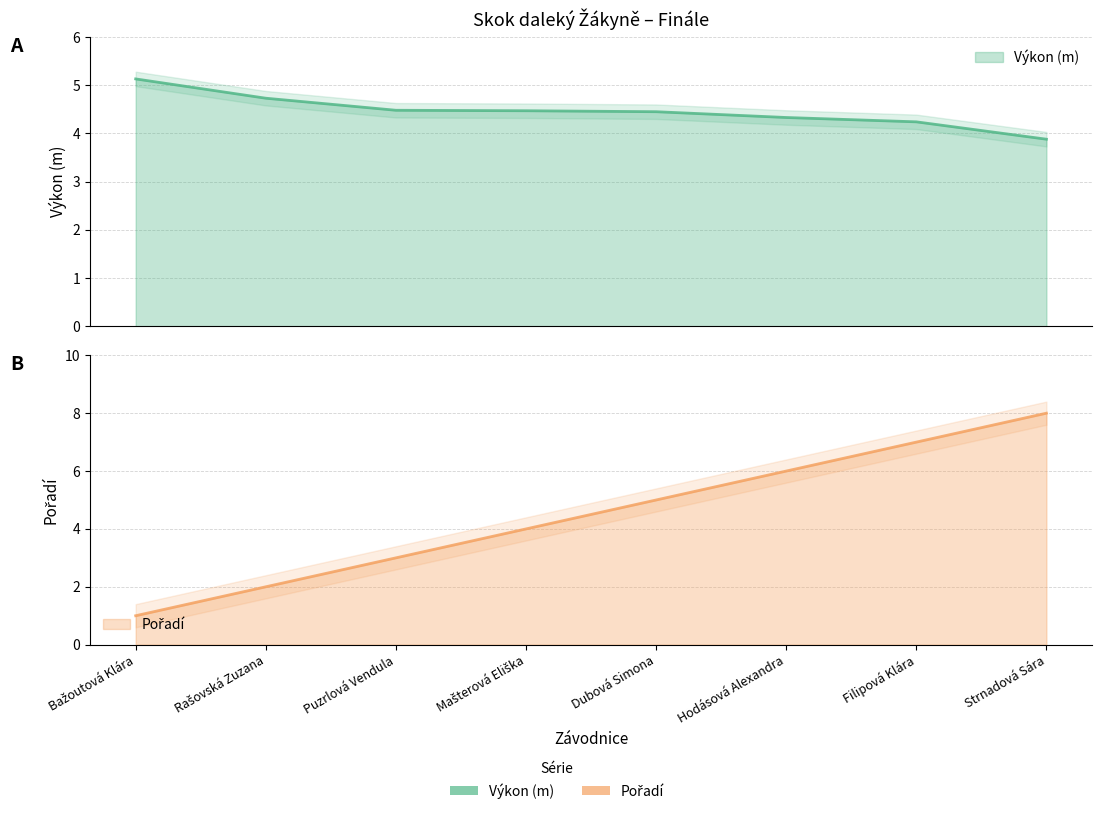

Rank the categories by Pořadí value from highest to lowest.

Strnadová Sára, Filipová Klára, Hodásová Alexandra, Dubová Simona, Mašterová Eliška, Puzrlová Vendula, Rašovská Zuzana, Bažoutová Klára